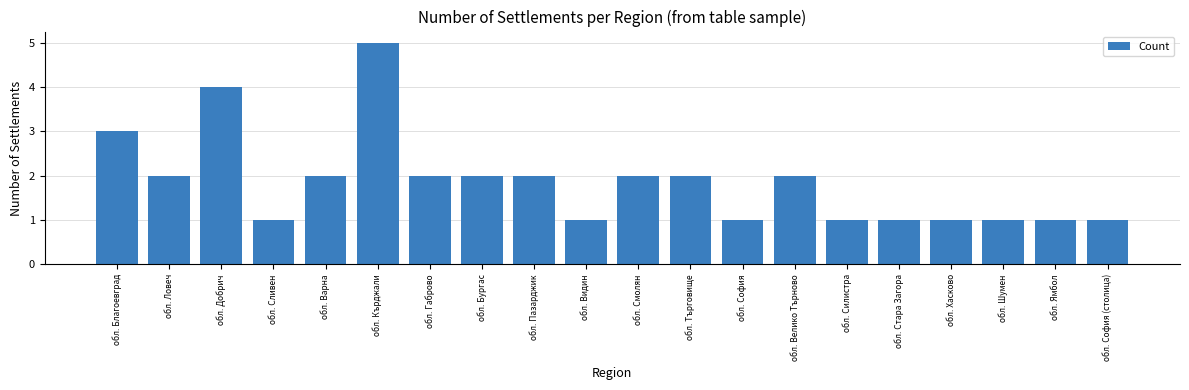

How many data points are less than 2?

9